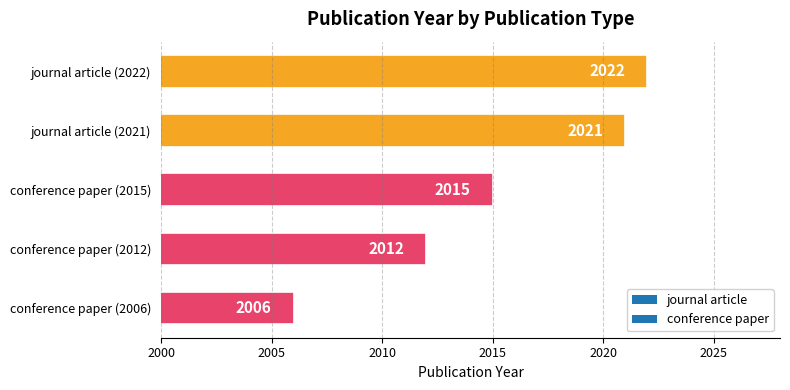

How many values are below 2015?

2